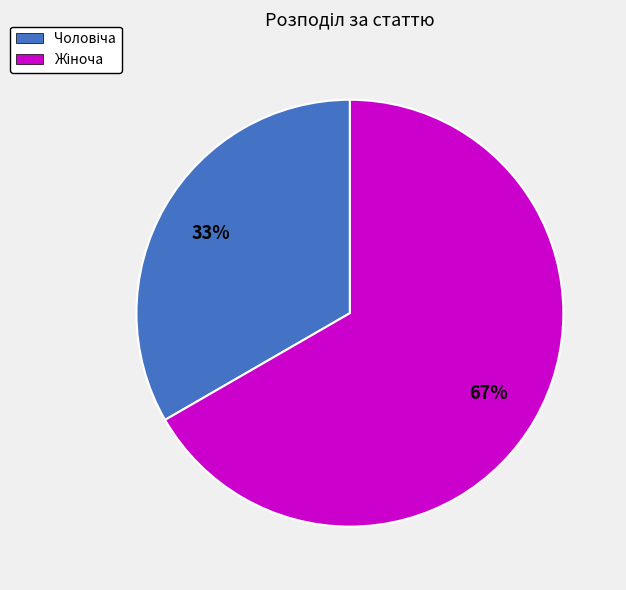

Count the number of slices in the pie.

2